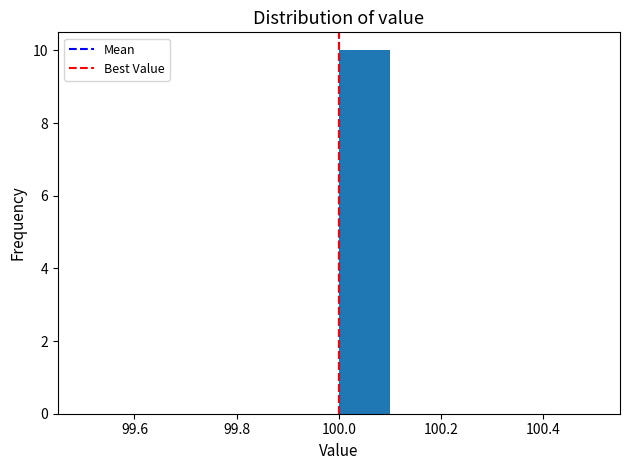

Over which range of the x-axis is the bar tallest?

100.0 to 100.1